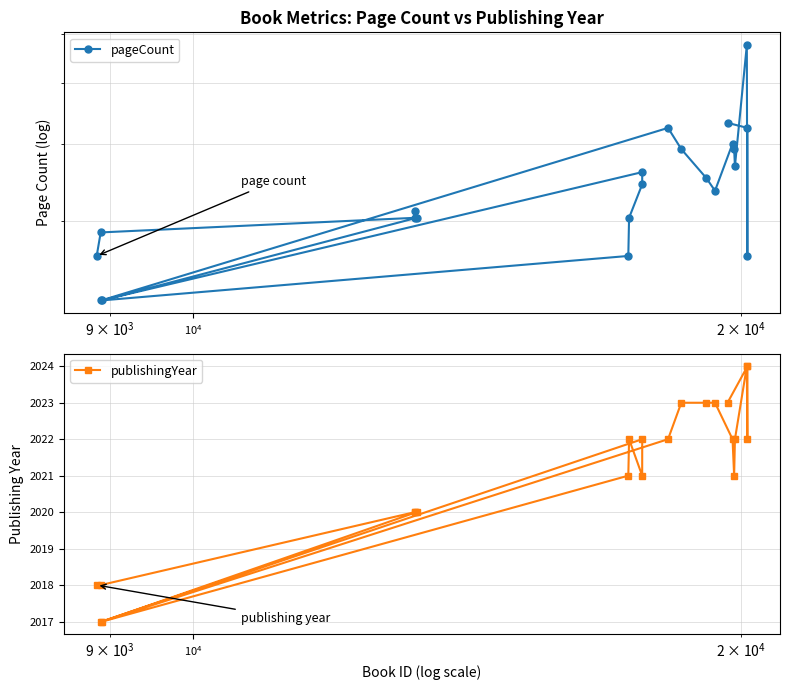

Does the chart have visible grid lines?

Yes